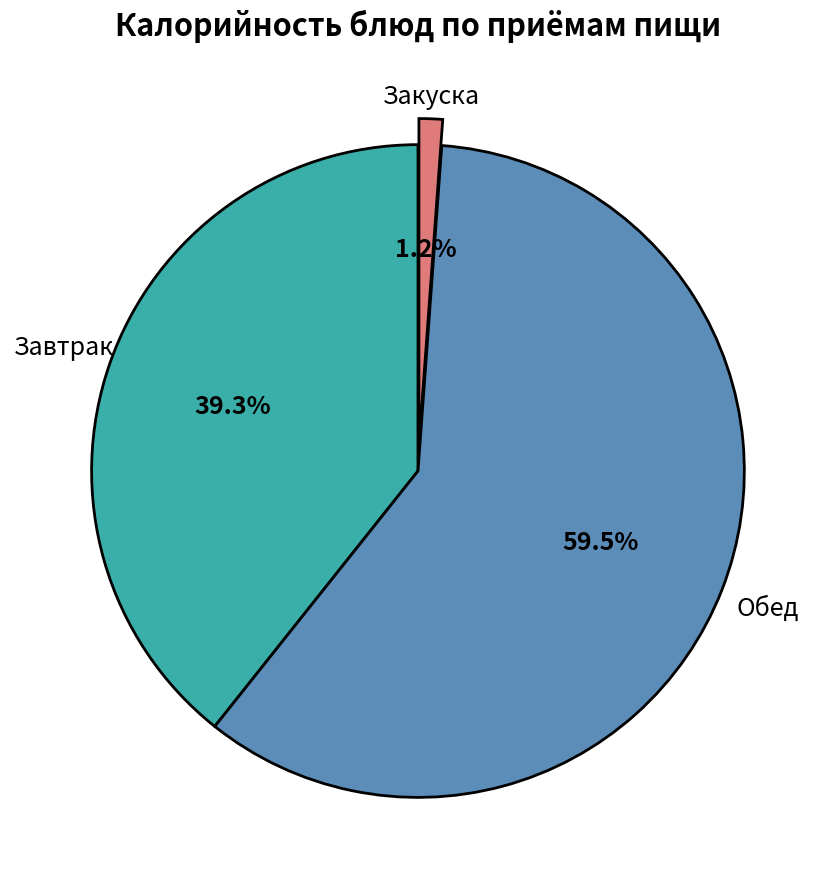

Is there any slice that represents more than half of the pie?

Yes